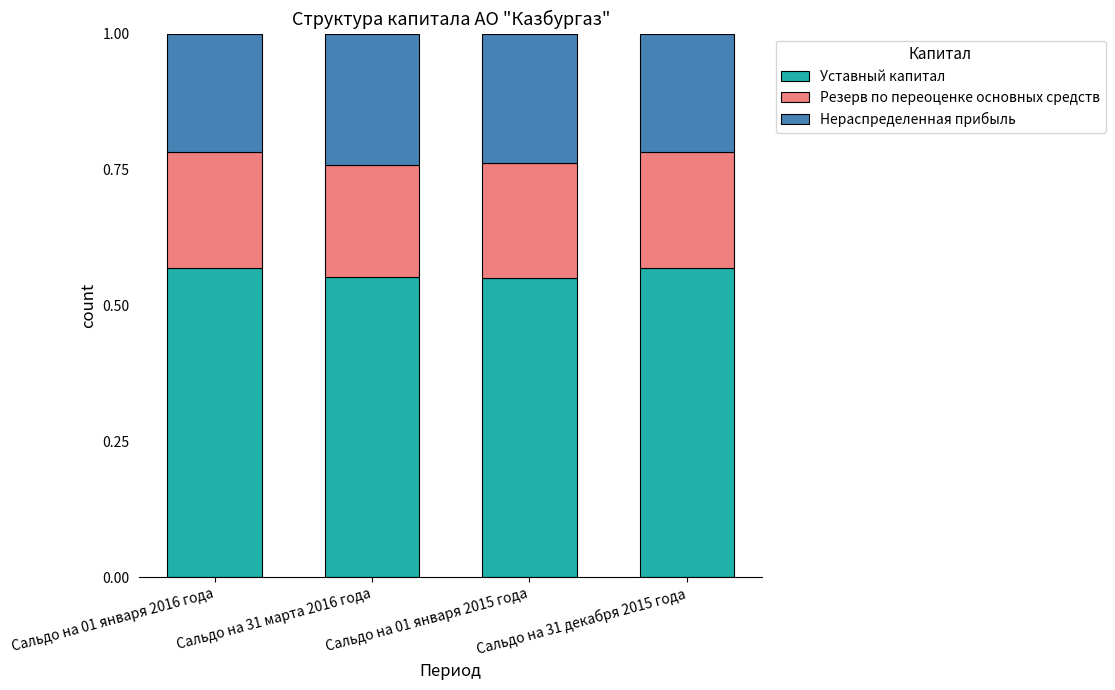

What is the sum of all Уставный капитал values?

2.2